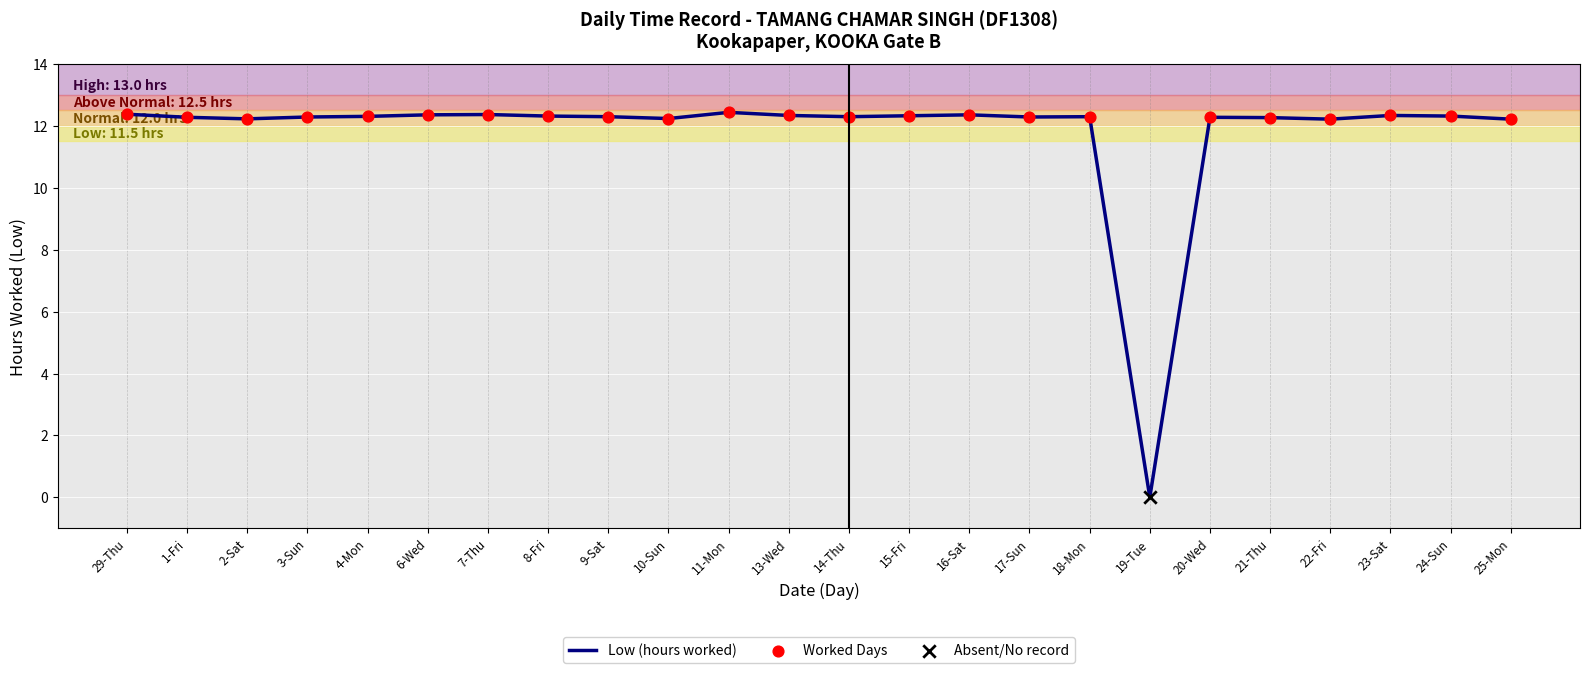

Approximately how many times larger is the value at 24-Sun compared to 6-Wed?

1.0